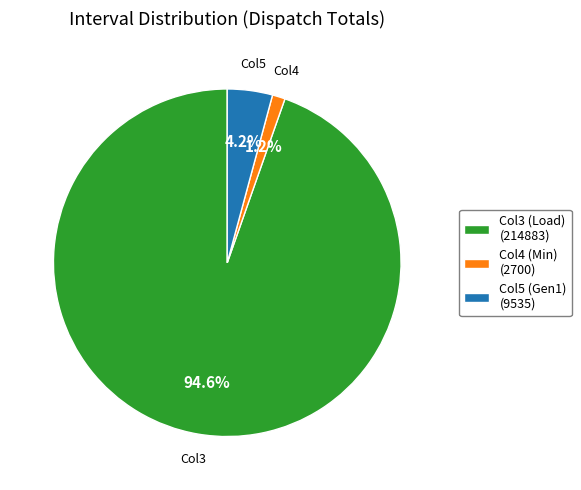

Which slice is the largest?

Col3 (Load) (214883)